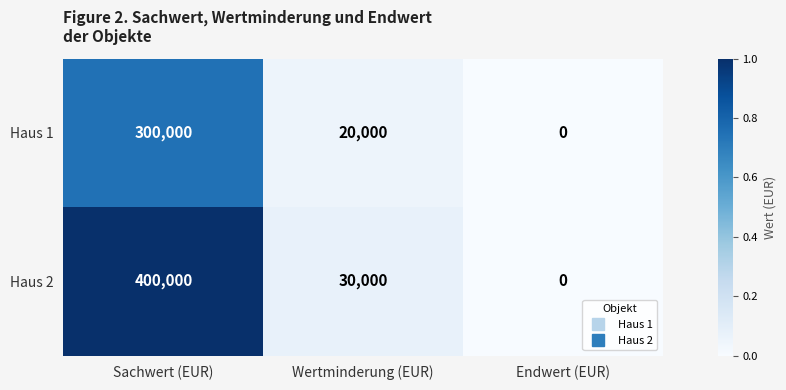

At which category does the chart reach its peak across all series?

Sachwert (EUR)